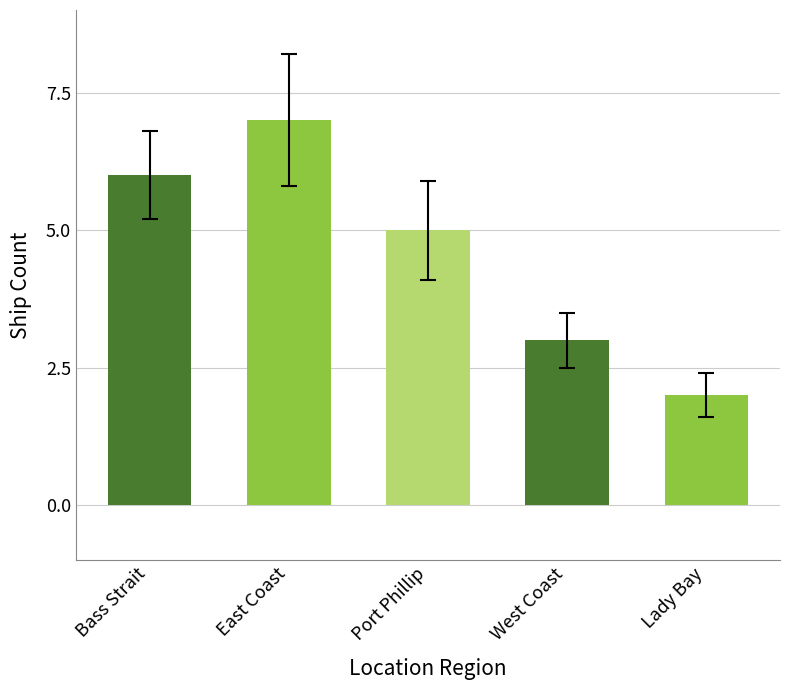

What is the difference between the second highest and second lowest values?

3